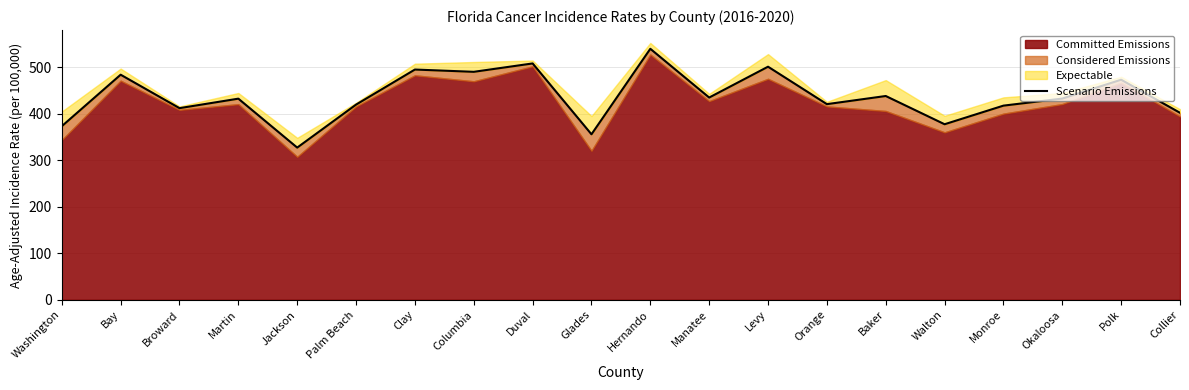

Read the value at Martin.

432.4